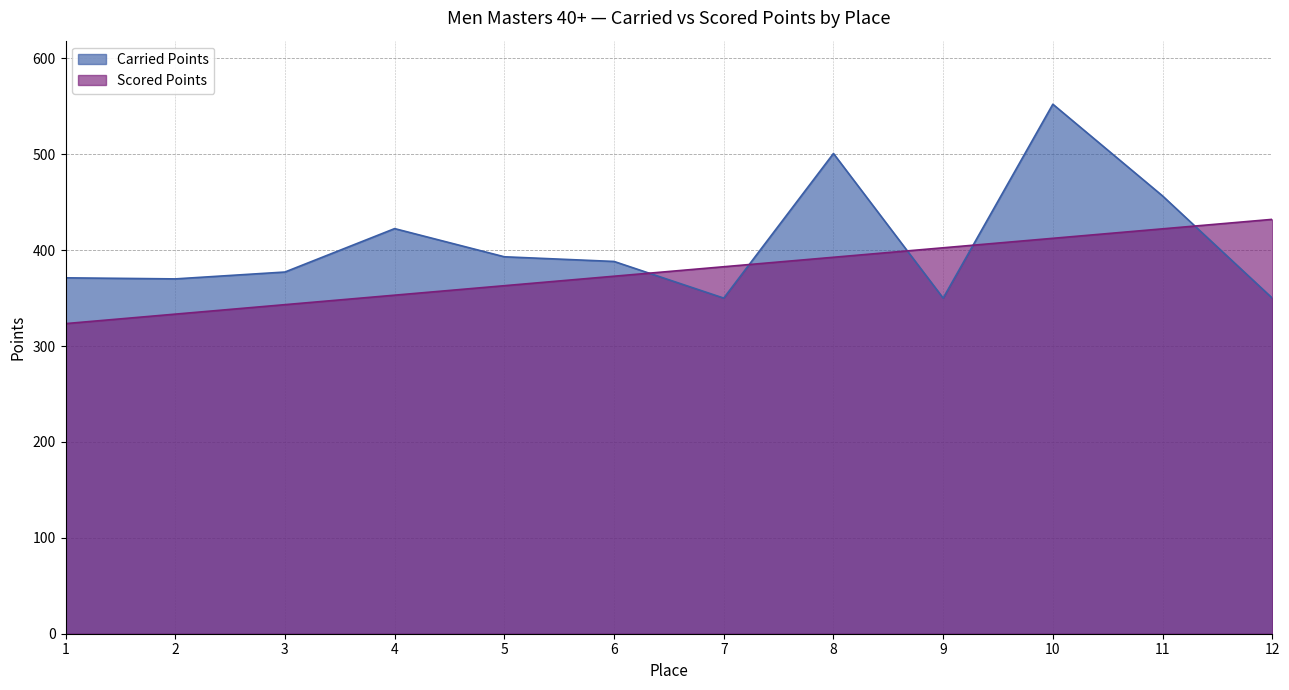

At how many categories does at least one series exceed 541?

1